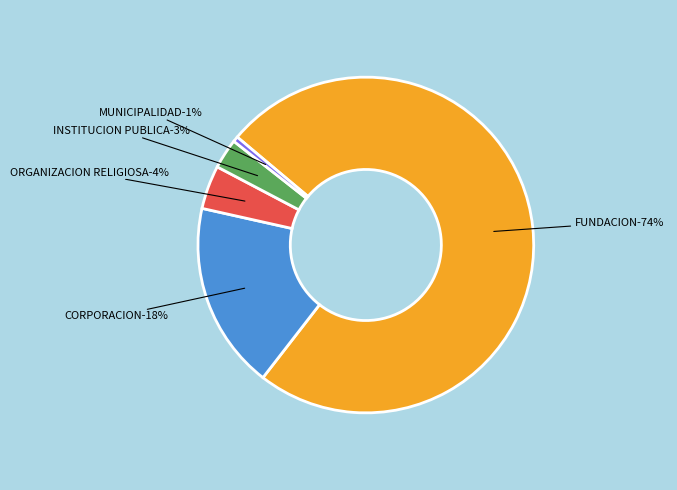

To the nearest percent, what percentage of the pie is CORPORACION?

18%